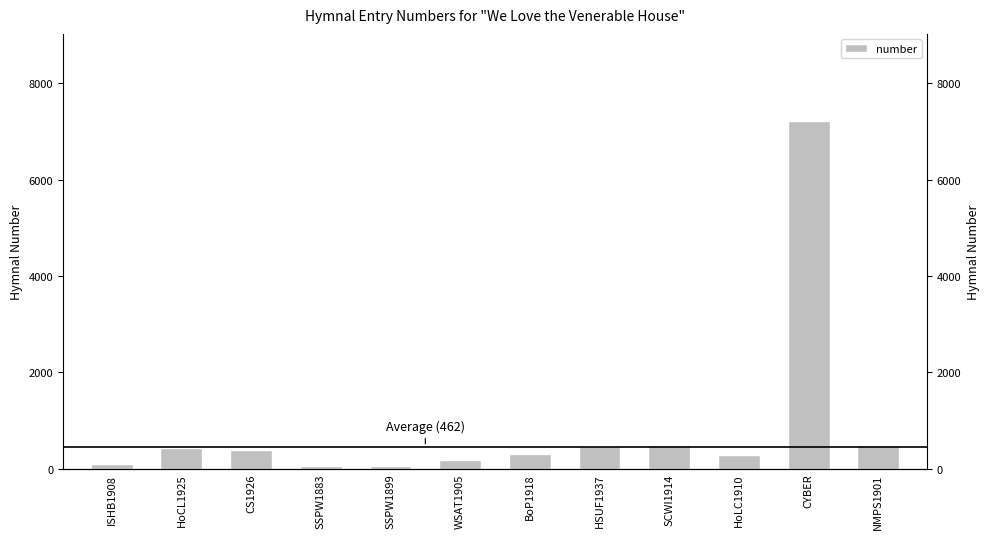

What is the label of the 10th bar from the left?

HoLC1910